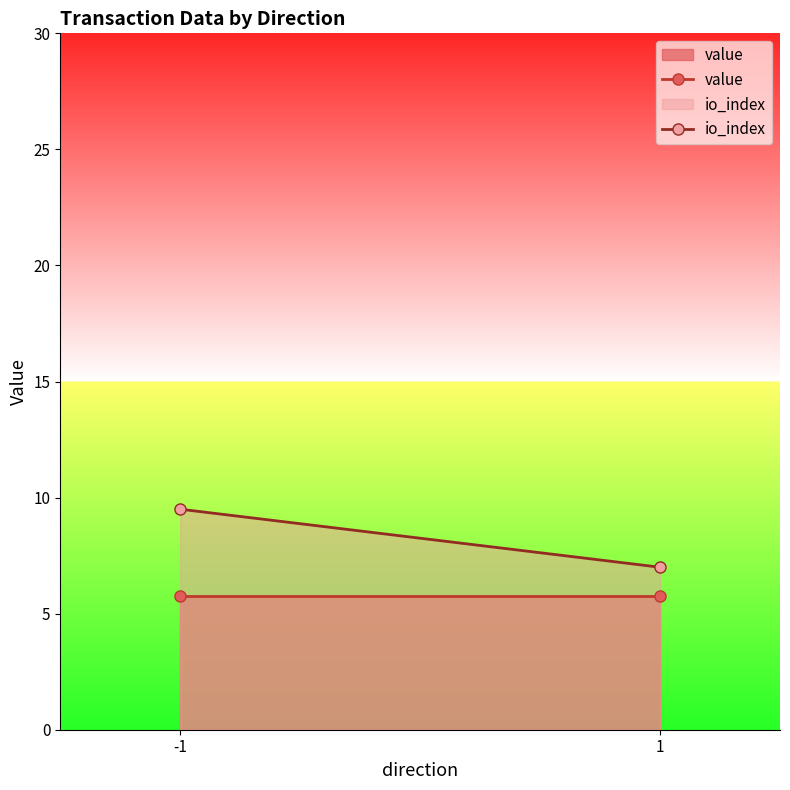

List the series in order of their overall mean, lowest first.

value, io_index